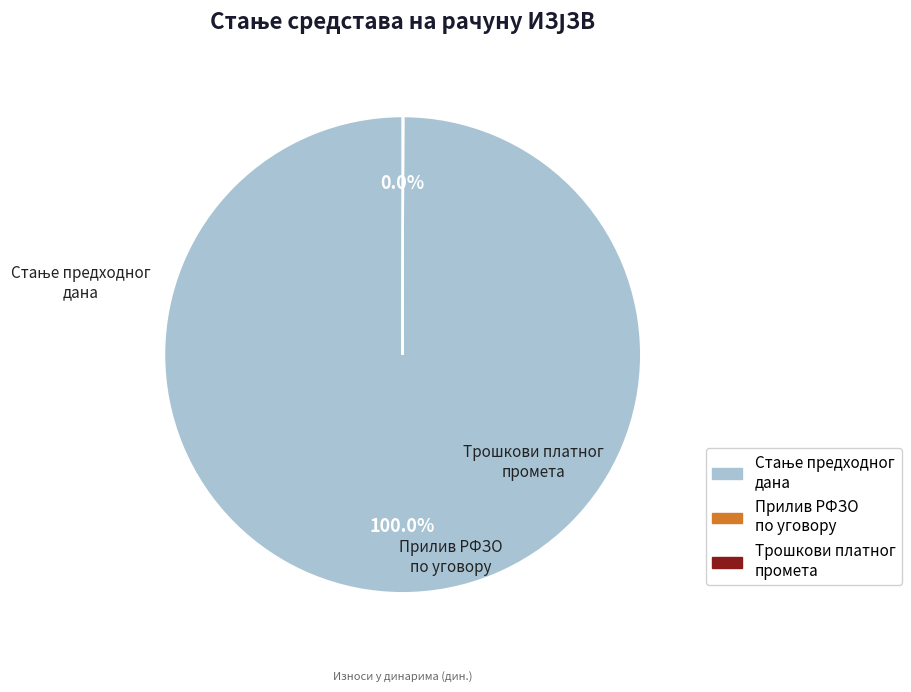

Is there any slice that represents more than half of the pie?

Yes